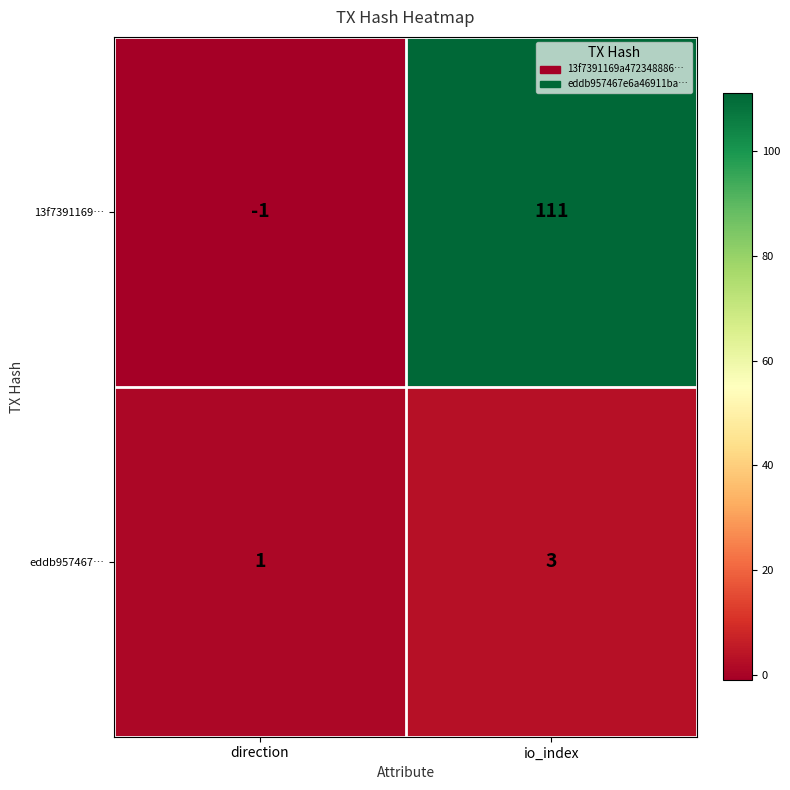

Which series has the largest total across all categories?

13f7391169…